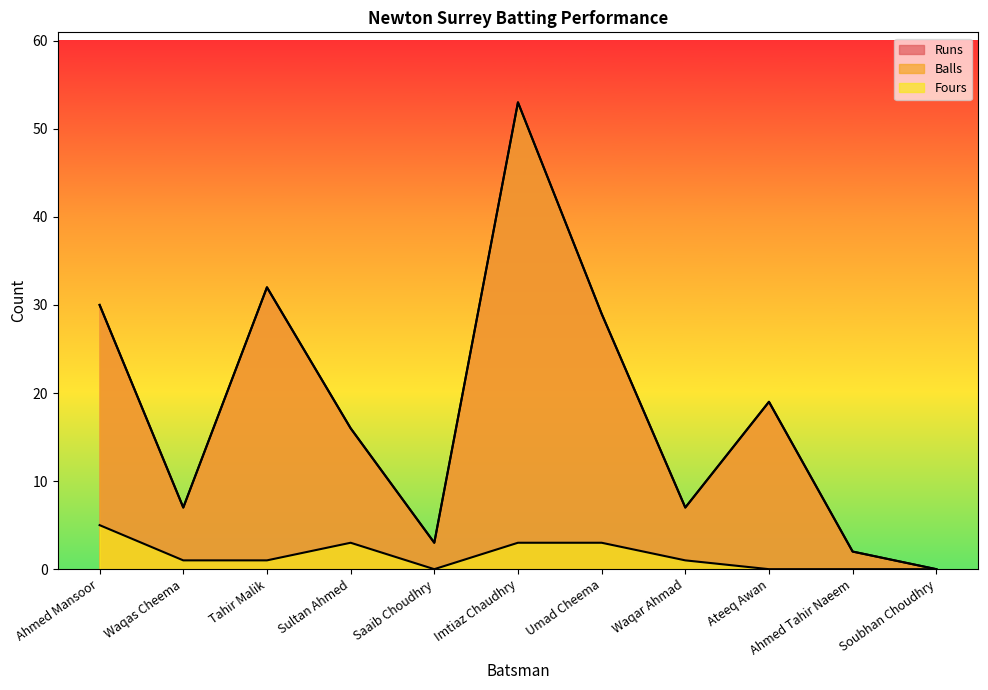

Reading left to right, extract all data points from this chart.

Runs: 30	7	32	16	3	53	29	7	19	2	0
Balls: 30	7	32	16	3	53	29	7	19	2	0
Fours: 5	1	1	3	0	3	3	1	0	0	0